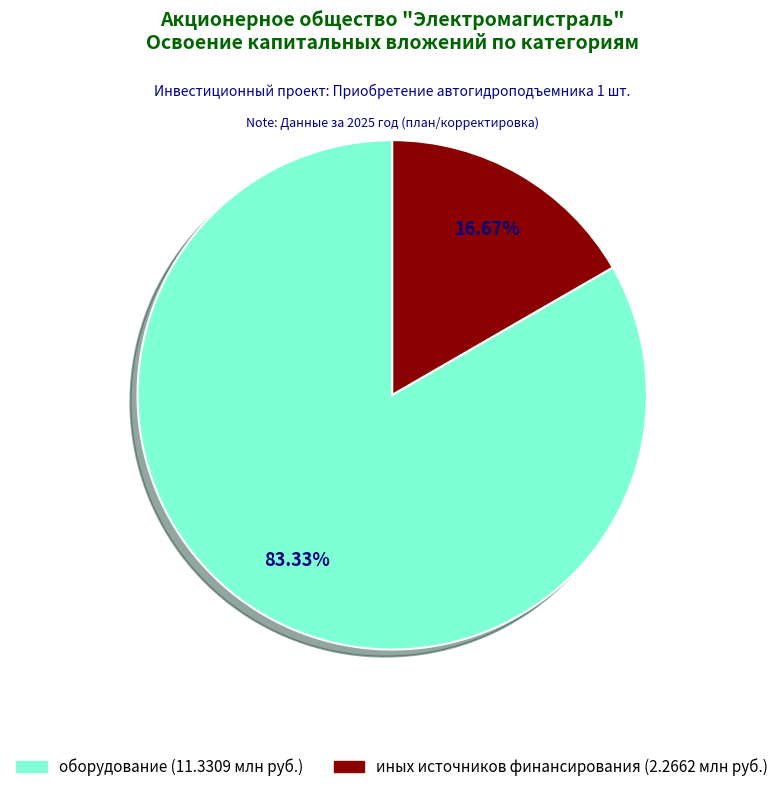

Is there a majority slice in this chart?

Yes